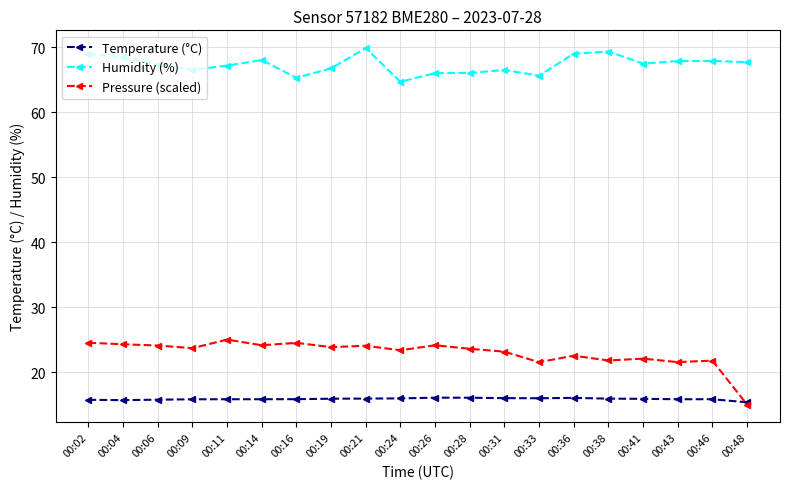

Rank the series by their maximum value, from lowest to highest.

Temperature (°C), Pressure (scaled), Humidity (%)